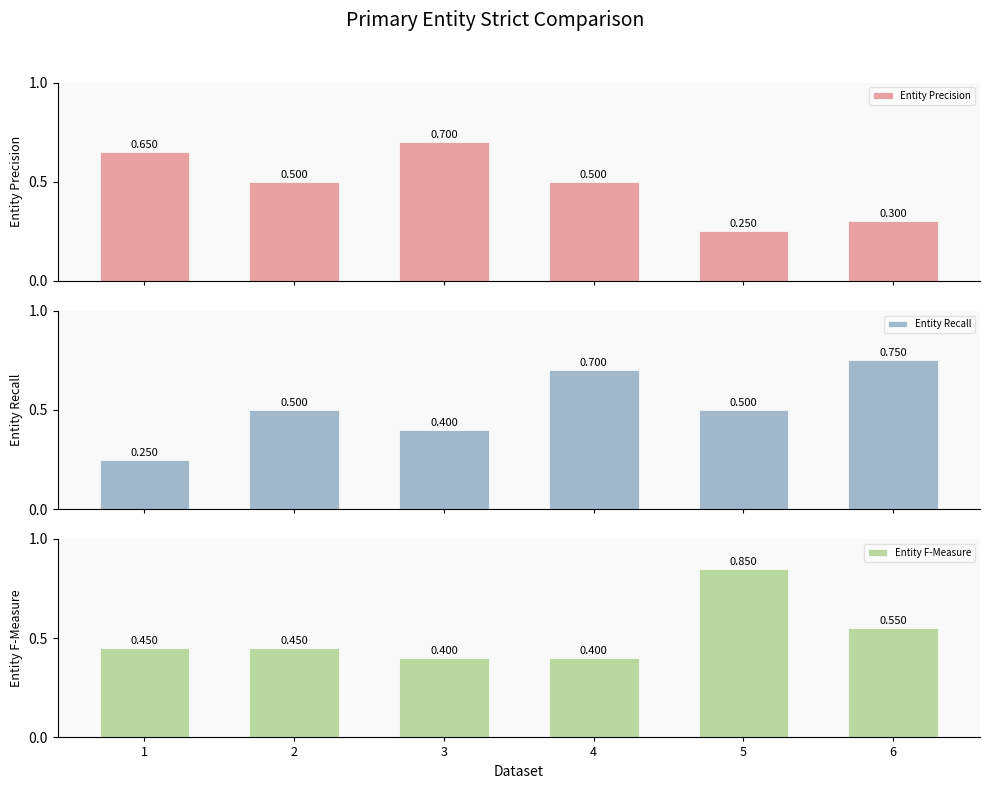

True or false: Entity F-Measure has a value of 0.2 at 2.

False